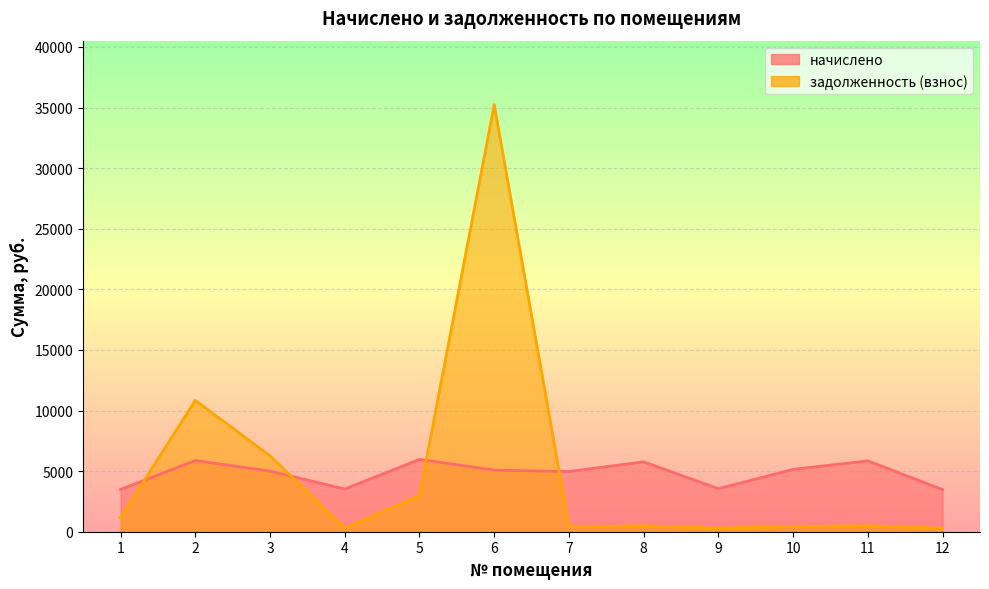

Where does the задолженность (взнос) series first go above 487?

1